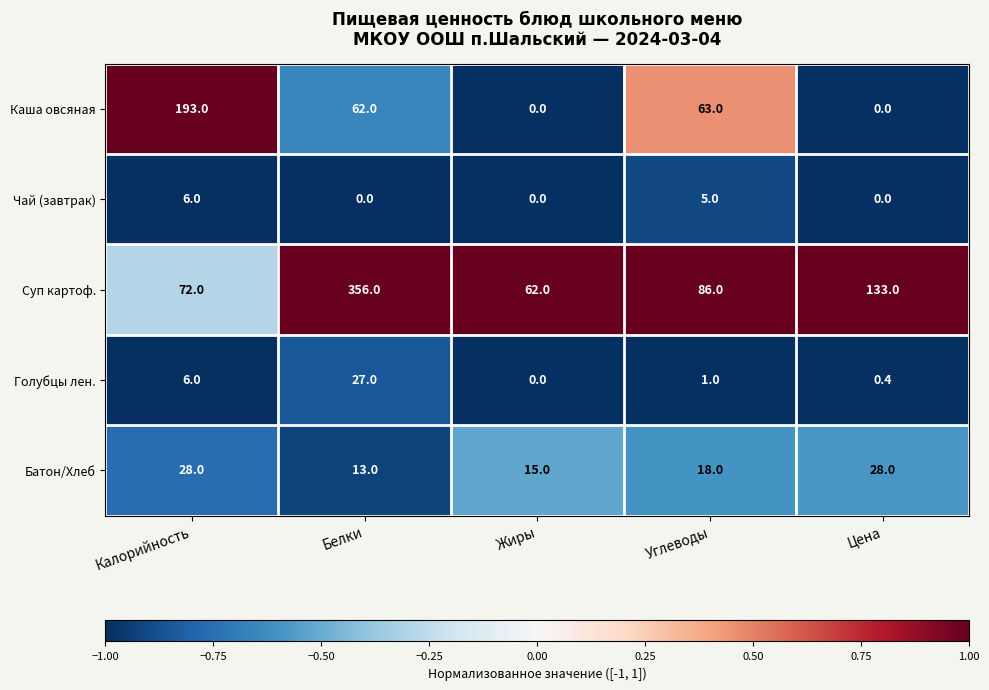

Reading left to right, list all the values displayed in this chart.

Каша овсяная: 193.0	62.0	0.0	63.0	0.0
Чай (завтрак): 6.0	0.0	0.0	5.0	0.0
Суп картоф.: 72.0	356.0	62.0	86.0	133.0
Голубцы лен.: 6.0	27.0	0.0	1.0	0.4
Батон/Хлеб: 28.0	13.0	15.0	18.0	28.0